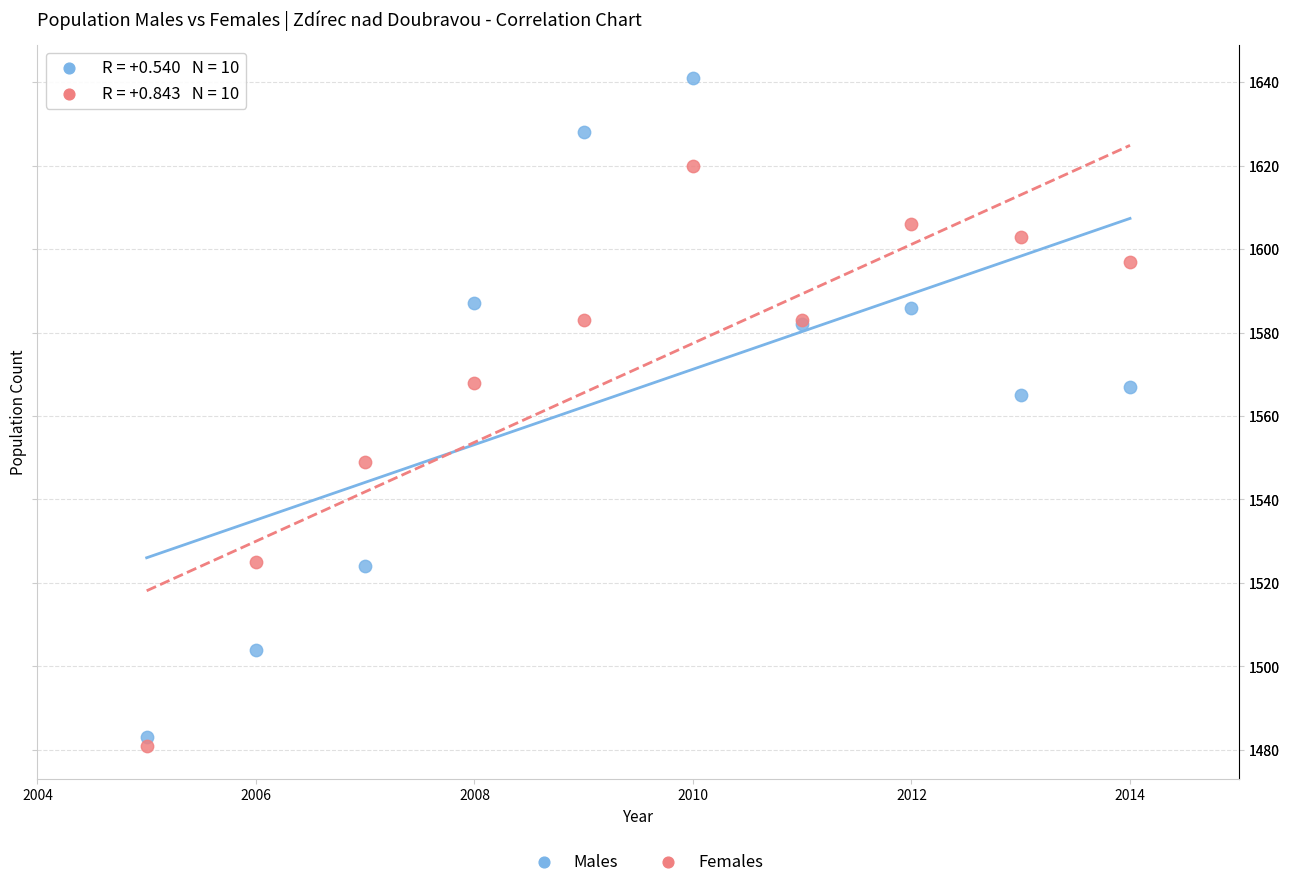

Across all series, what Y value is closest to 1561?

1565